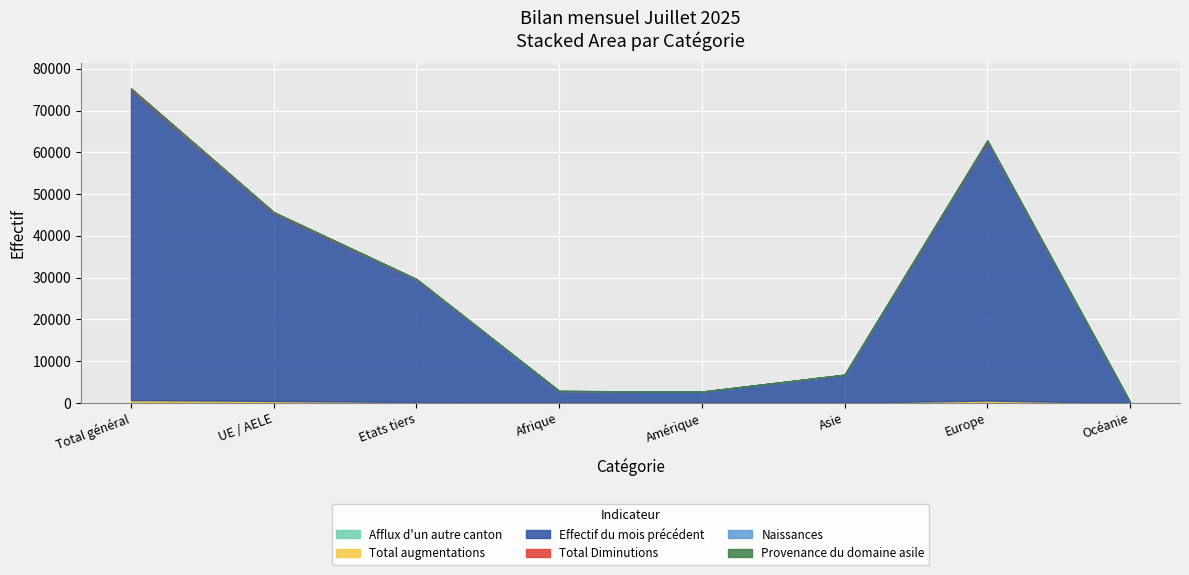

Between Afrique and Asie, which series saw the biggest shift?

Effectif du mois précédent